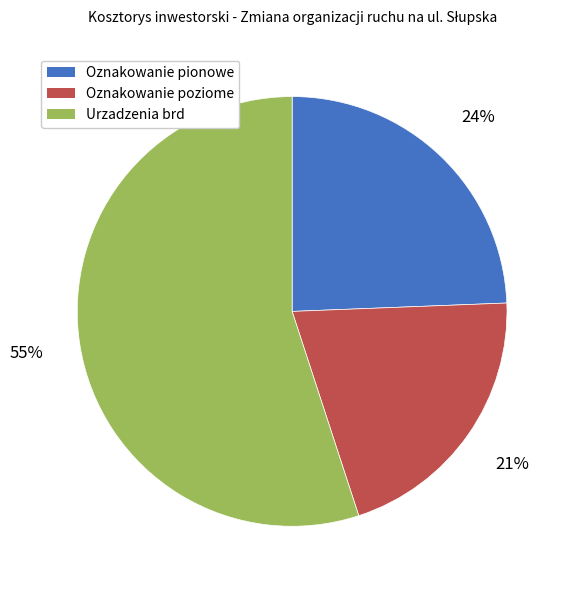

Which has a higher value, Oznakowanie poziome or Oznakowanie pionowe?

Oznakowanie pionowe